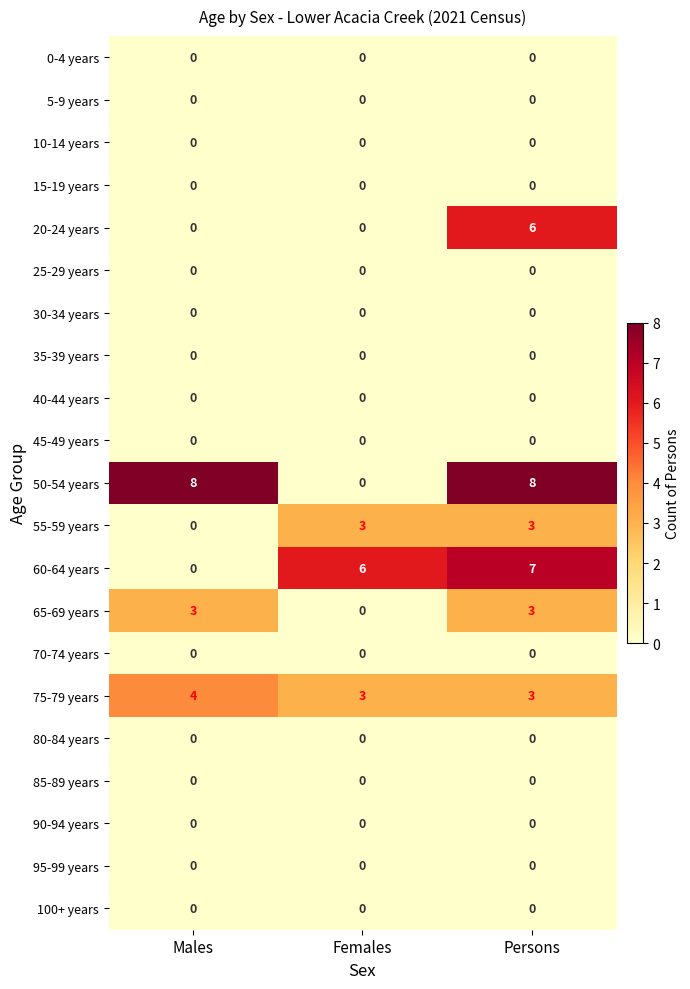

True or false: 50-54 years has a value of 8 at Males.

True